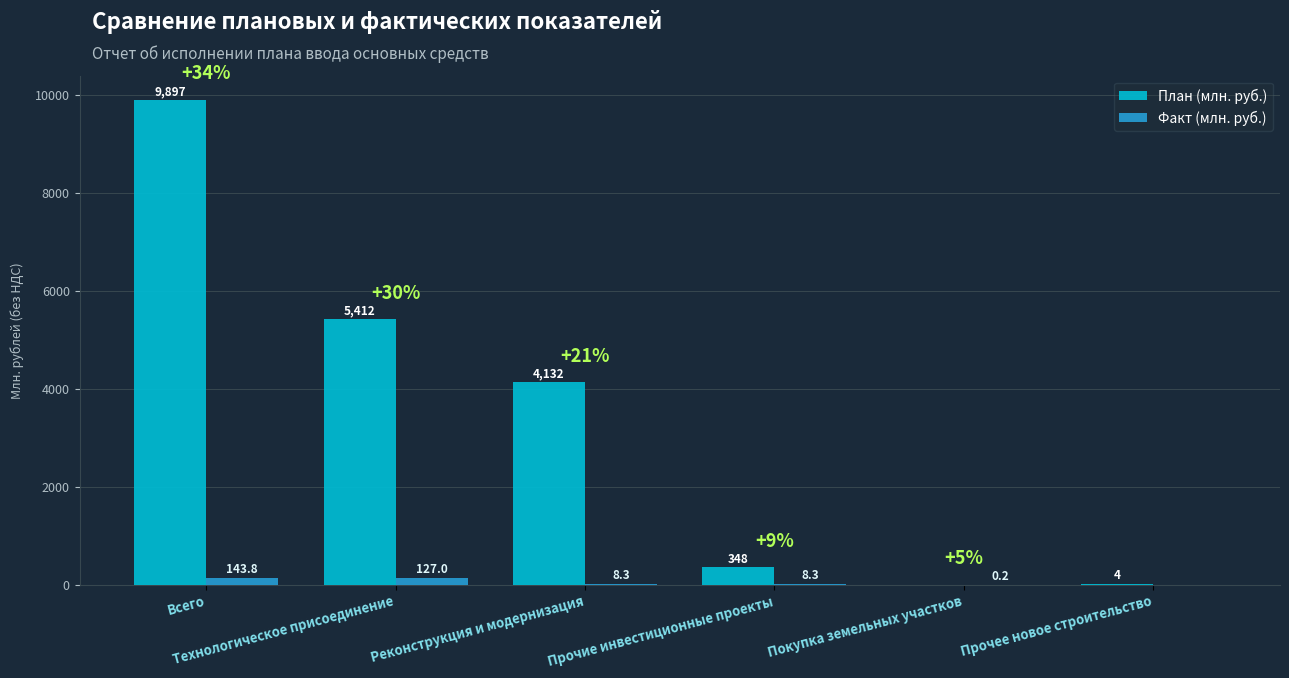

What is the greatest value displayed?

9896.6